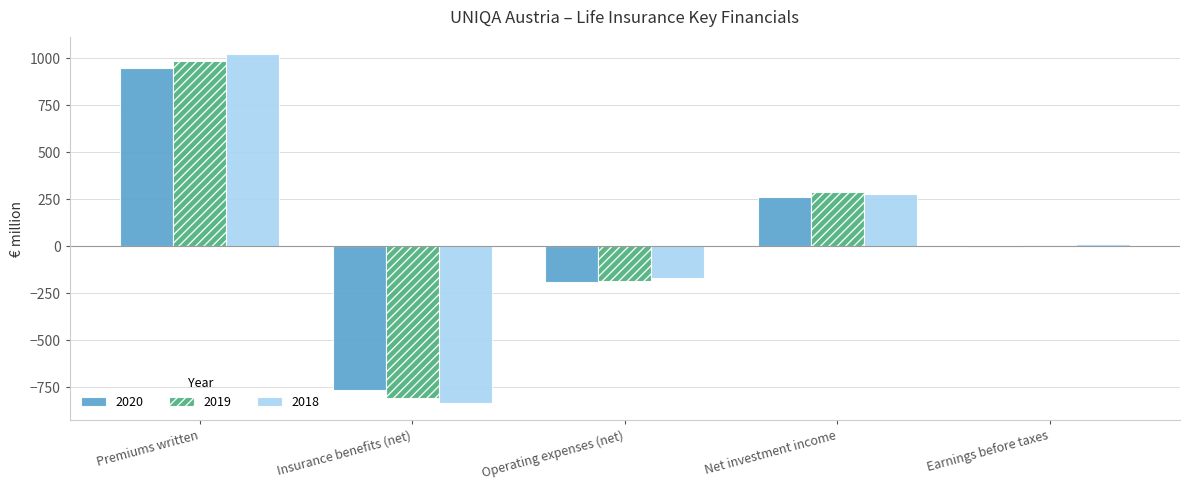

At which category does the chart reach its peak across all series?

Premiums written